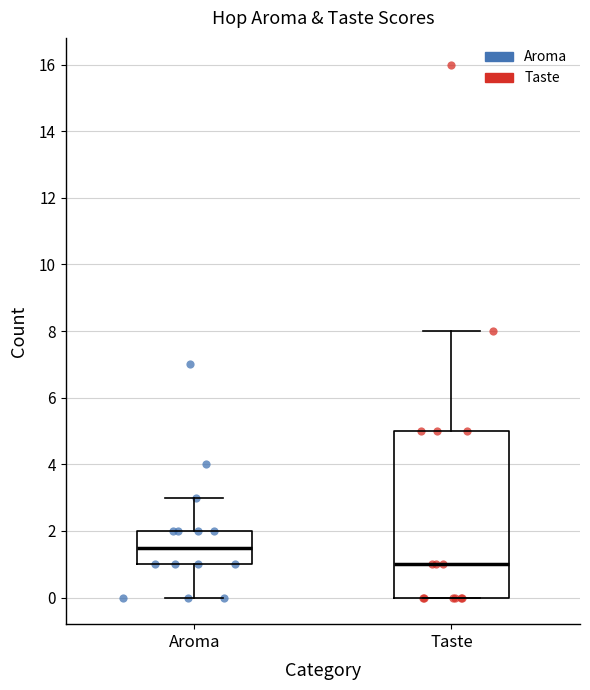

Reading left to right, transcribe this box plot: for each box, give where its median line is, the range the box spans, and where its two whiskers end, as read against the y-axis. The values are not printed on the chart, so give them approximately, as read against the axis.

Aroma: median 1.6, box 1.0 to 2.0, whiskers 0.0 to 3.0
Taste: median 1.0, box 0.0 to 5.0, whiskers 0.0 to 8.0